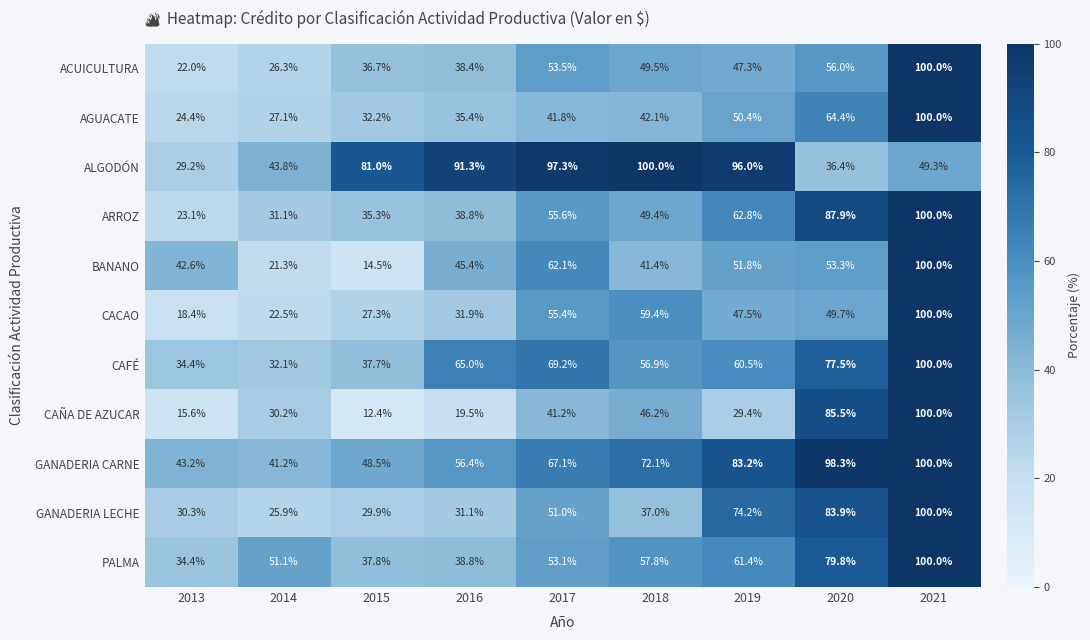

How many values in the ARROZ series are below 49?

4